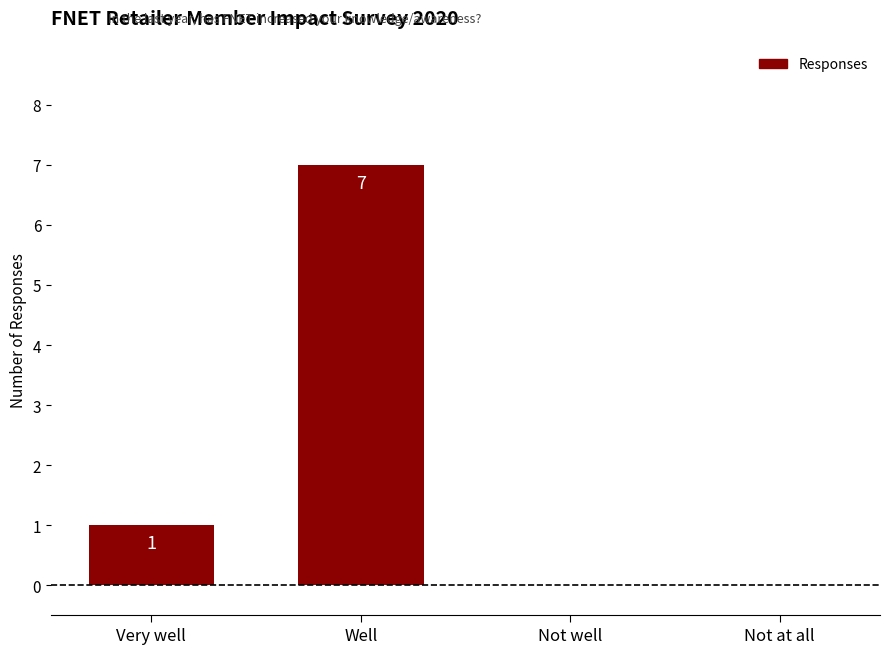

Reading right to left, transcribe all the data shown in this chart.

Not at all=0	Not well=0	Well=7	Very well=1